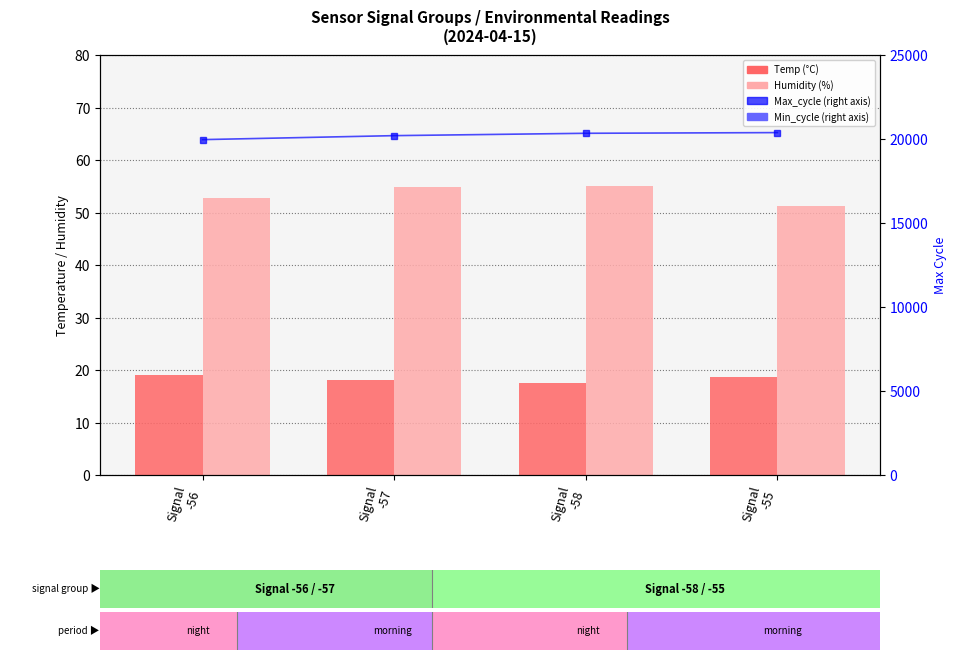

What is the difference between the highest and lowest values at Signal
-58?

20322.5